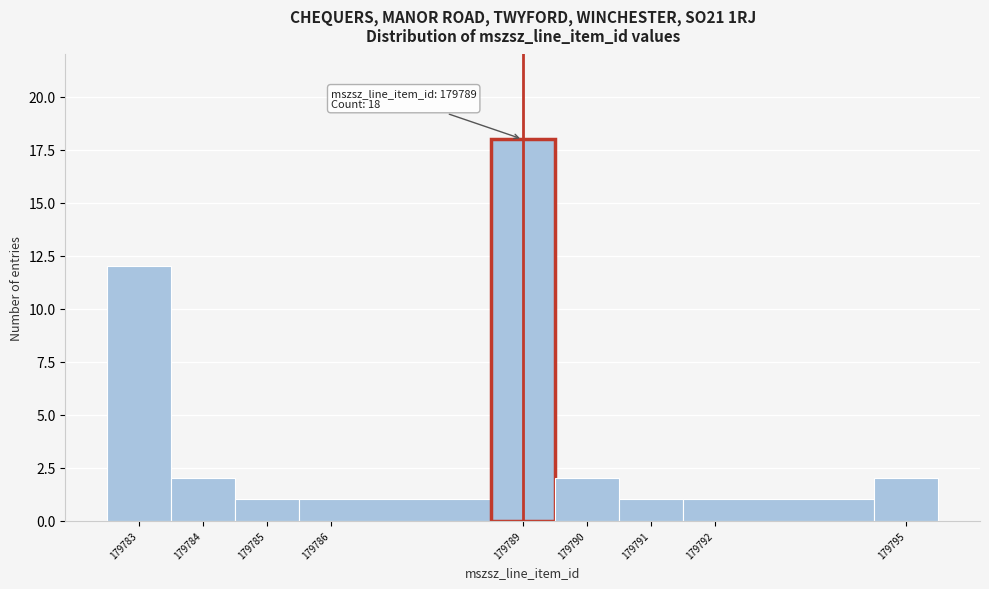

Which range on the x-axis has the tallest bar?

179788.5 to 179789.5